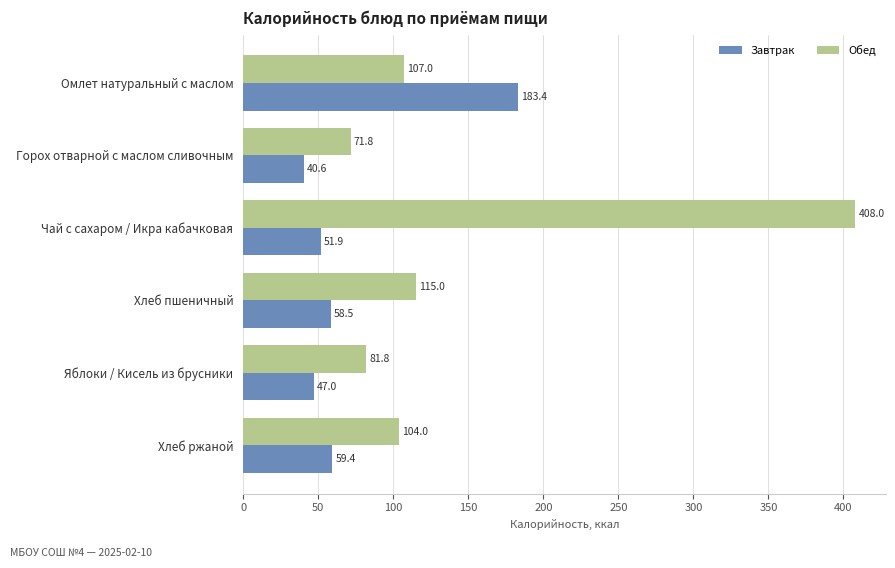

Which series has the largest range (max minus min)?

Обед